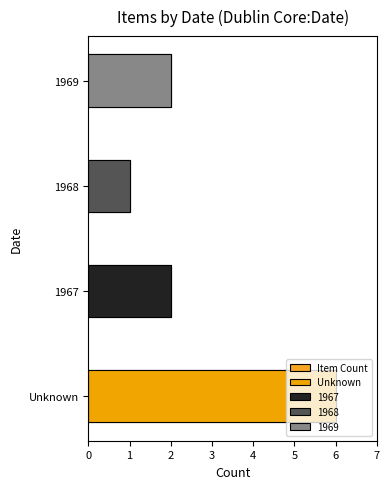

What is the average value?

3